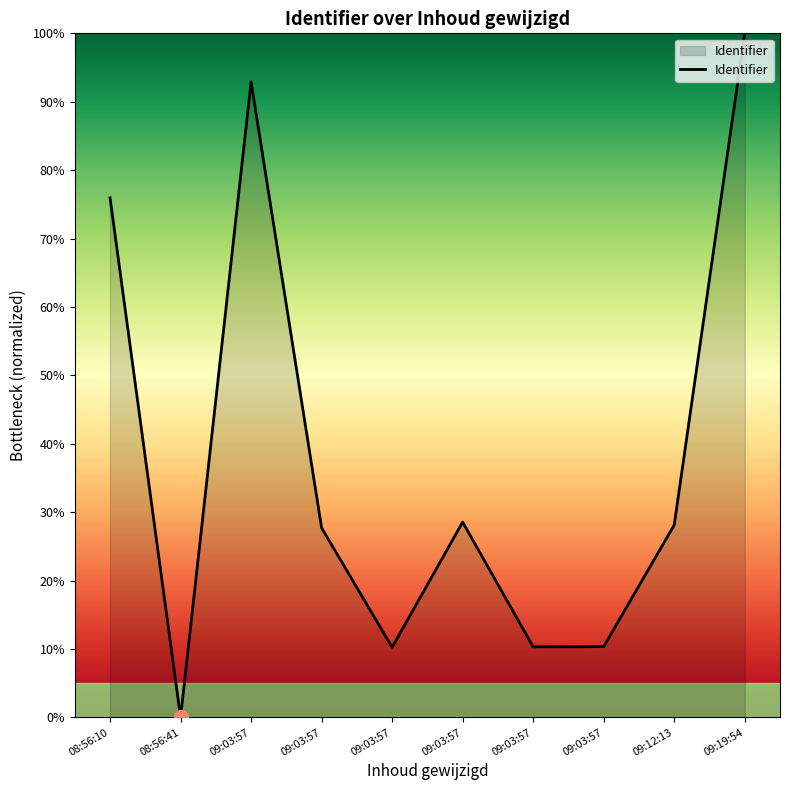

Rank the categories by value from lowest to highest.

08:56:41, 09:03:57, 09:03:57, 09:03:57, 09:03:57, 09:12:13, 09:03:57, 08:56:10, 09:03:57, 09:19:54